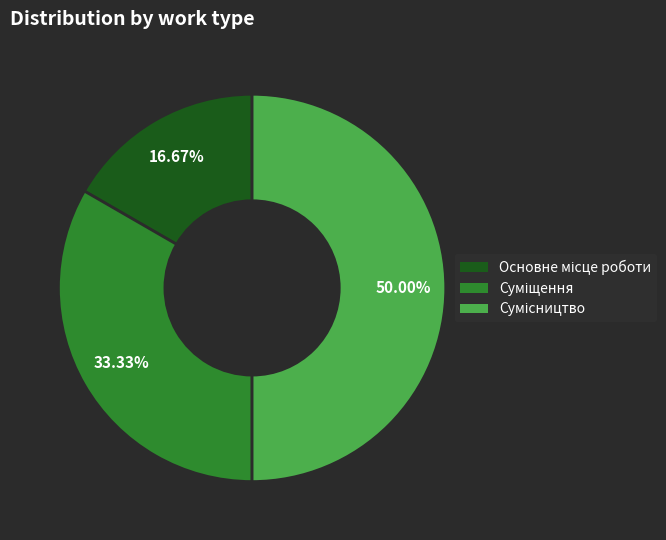

Is it true that Основне місце роботи is 6% of the pie?

False